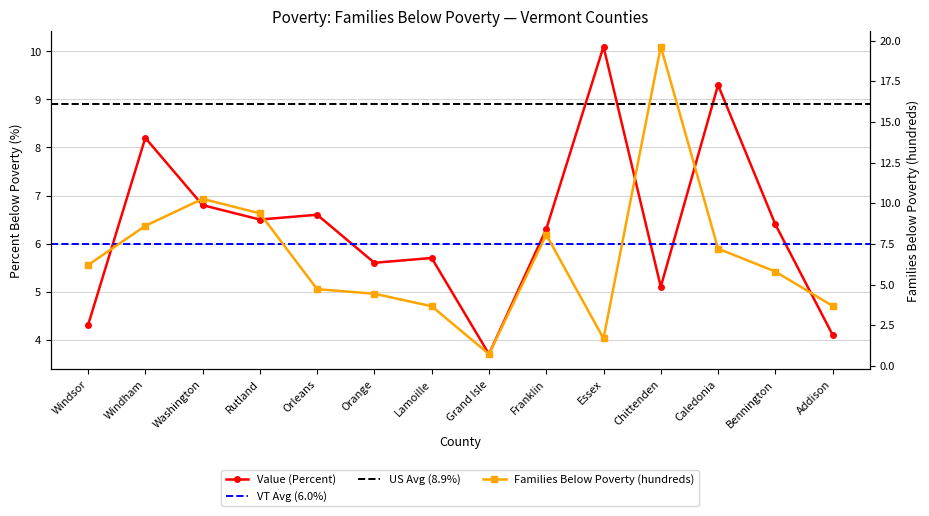

At which category is the sum across all series the highest?

Chittenden